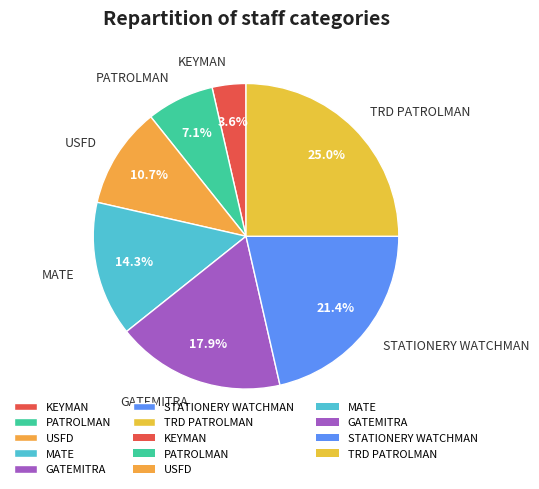

To the nearest percent, what percentage of the pie is MATE?

14%